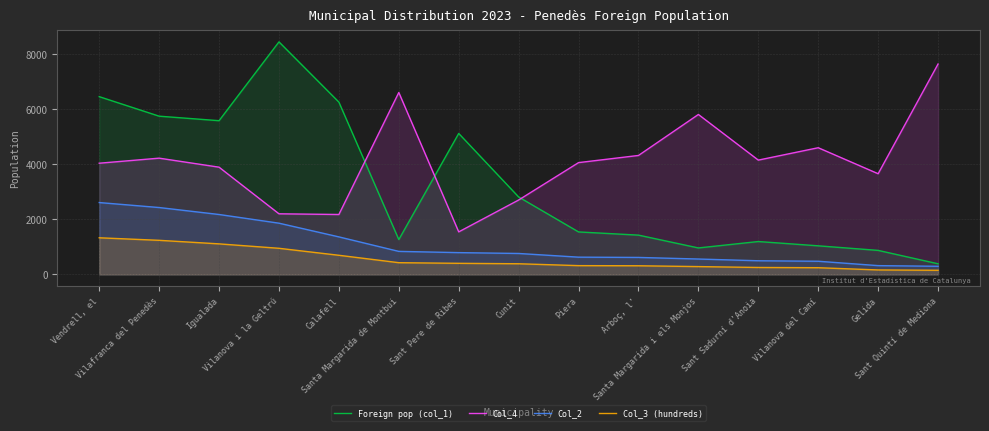

How many lines are shown in the chart?

4